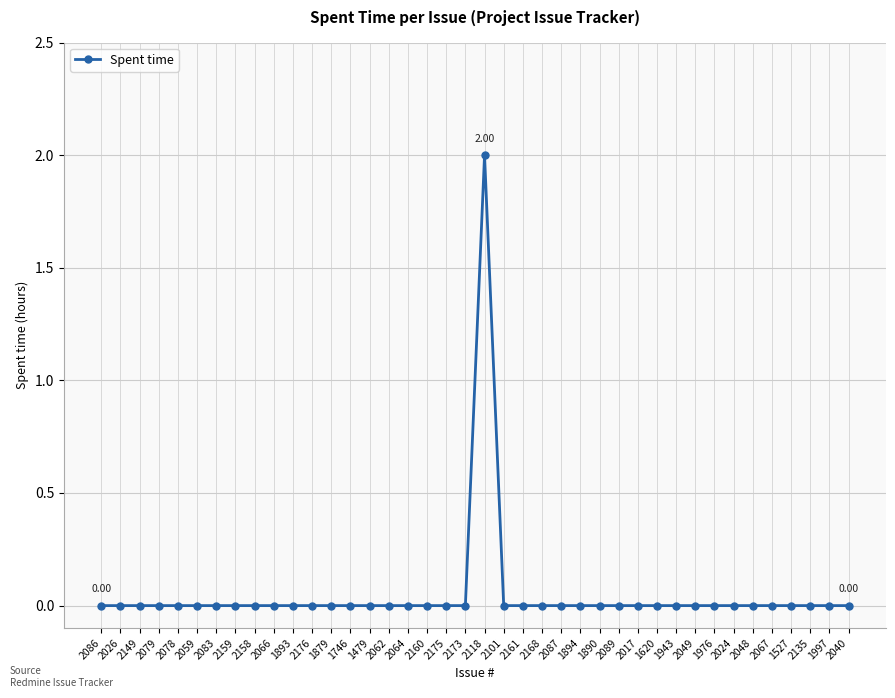

Reading right to left, list all the values displayed in this chart.

0	0	0	0	0	0	0	0	0	0	0	0	0	0	0	0	0	0	0	2	0	0	0	0	0	0	0	0	0	0	0	0	0	0	0	0	0	0	0	0